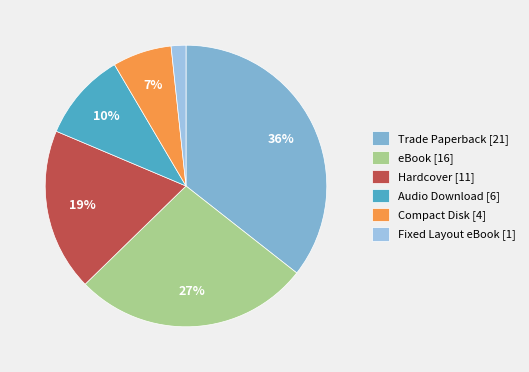

Does any single category account for the majority?

No